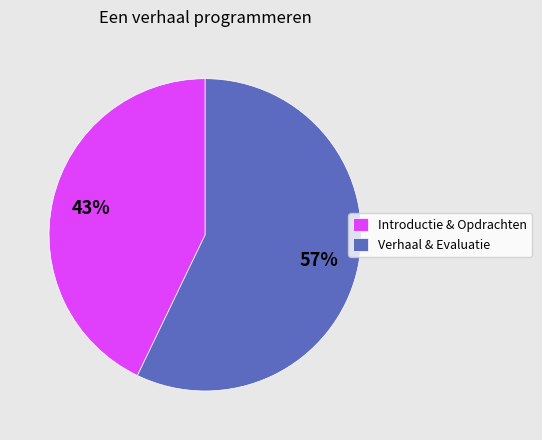

Between Introductie & Opdrachten and Verhaal & Evaluatie, which is larger?

Verhaal & Evaluatie